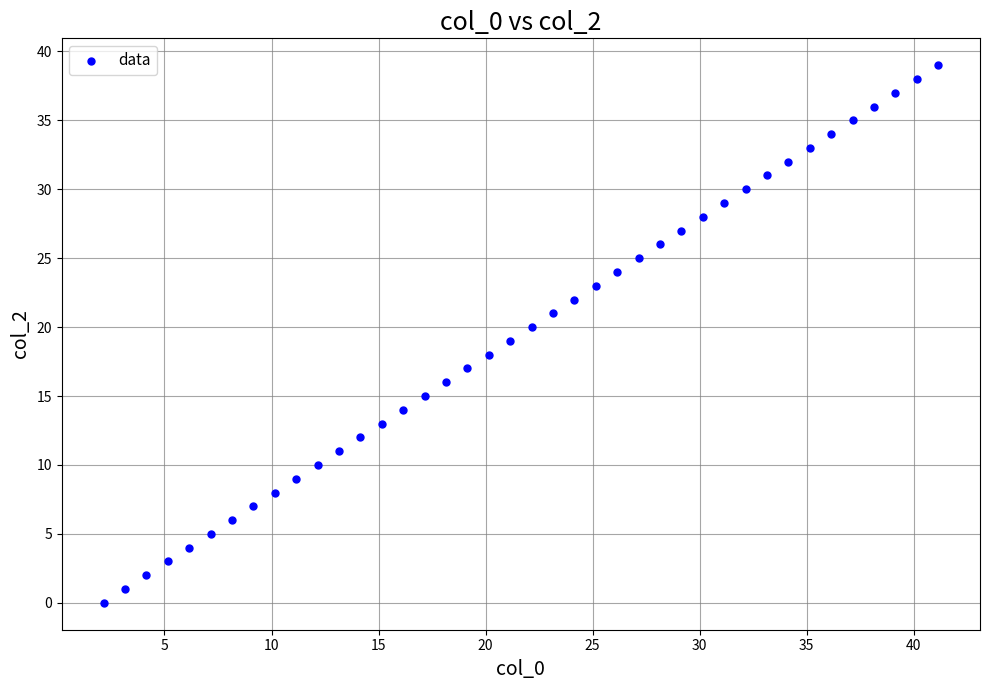

What is the range of Y values (max minus min)?

39